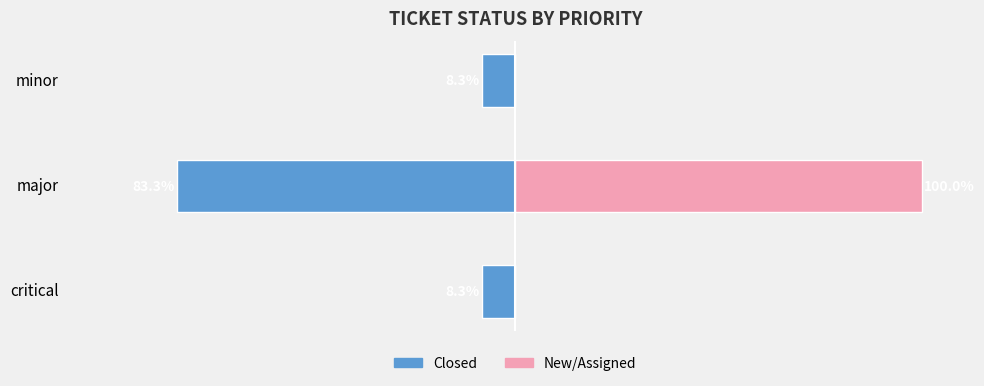

What is the difference between the maximum and minimum values in the New/Assigned series?

100.0